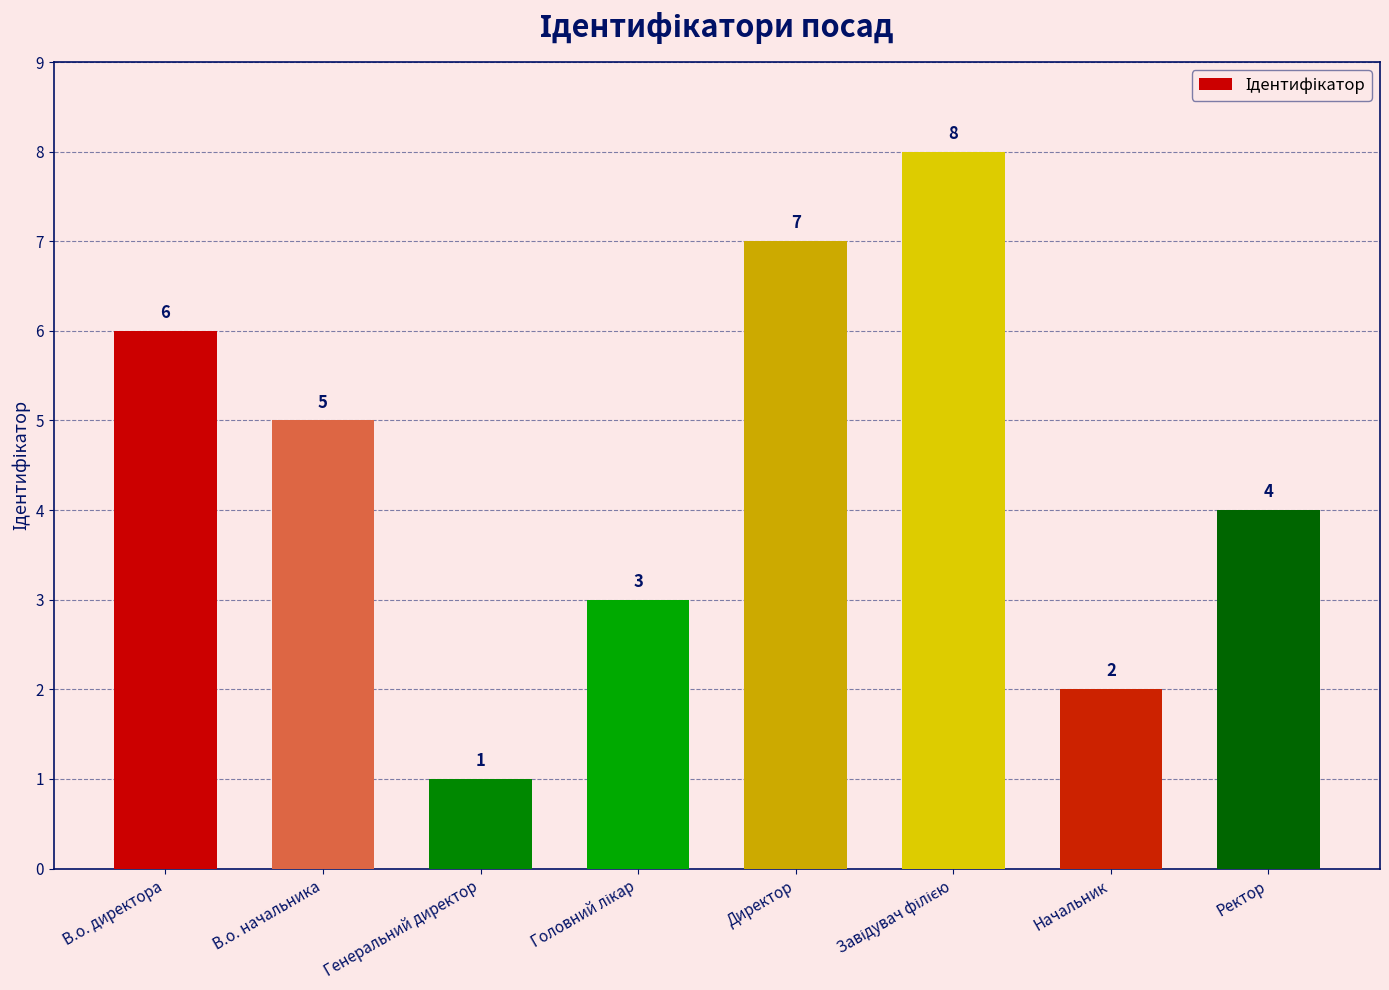

Reading left to right, what are all the values shown in this chart?

6	5	1	3	7	8	2	4